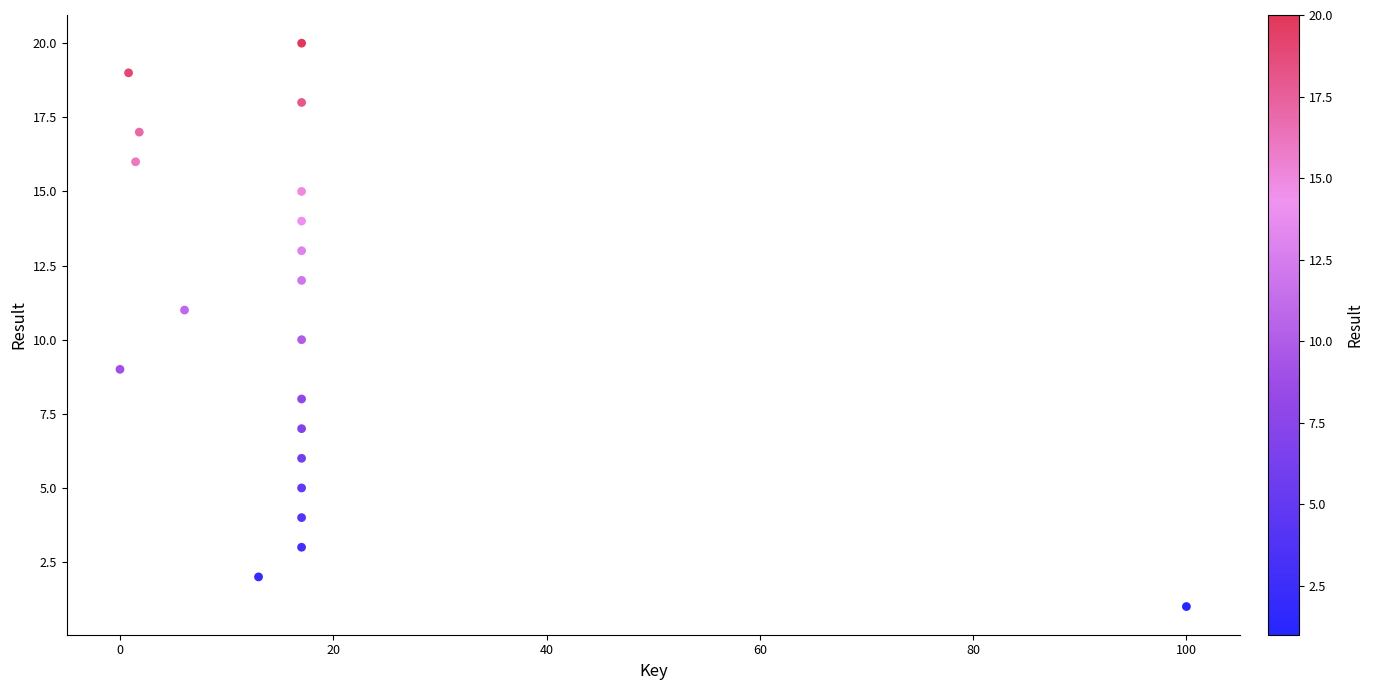

What is the range of Y values (max minus min)?

19